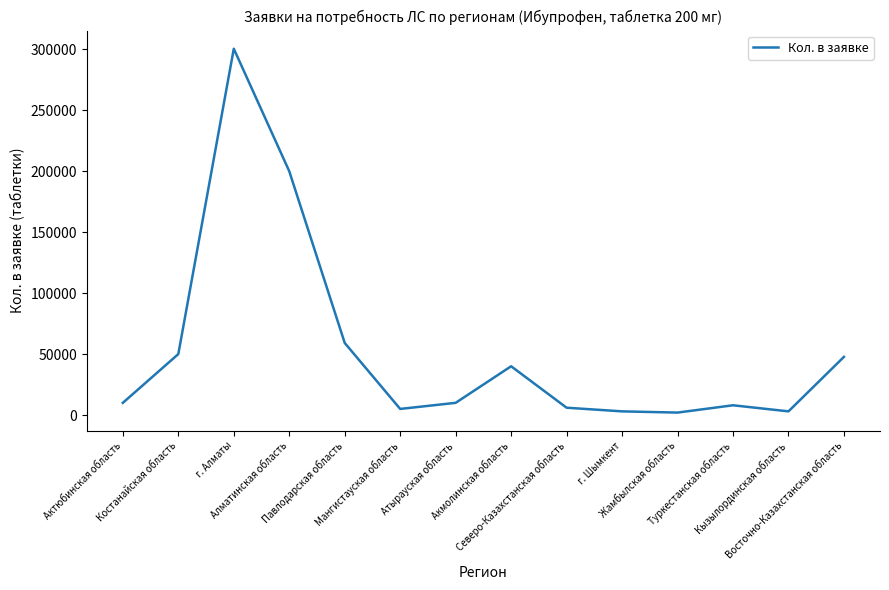

The value at Алматинская область is 200000. True or false?

True